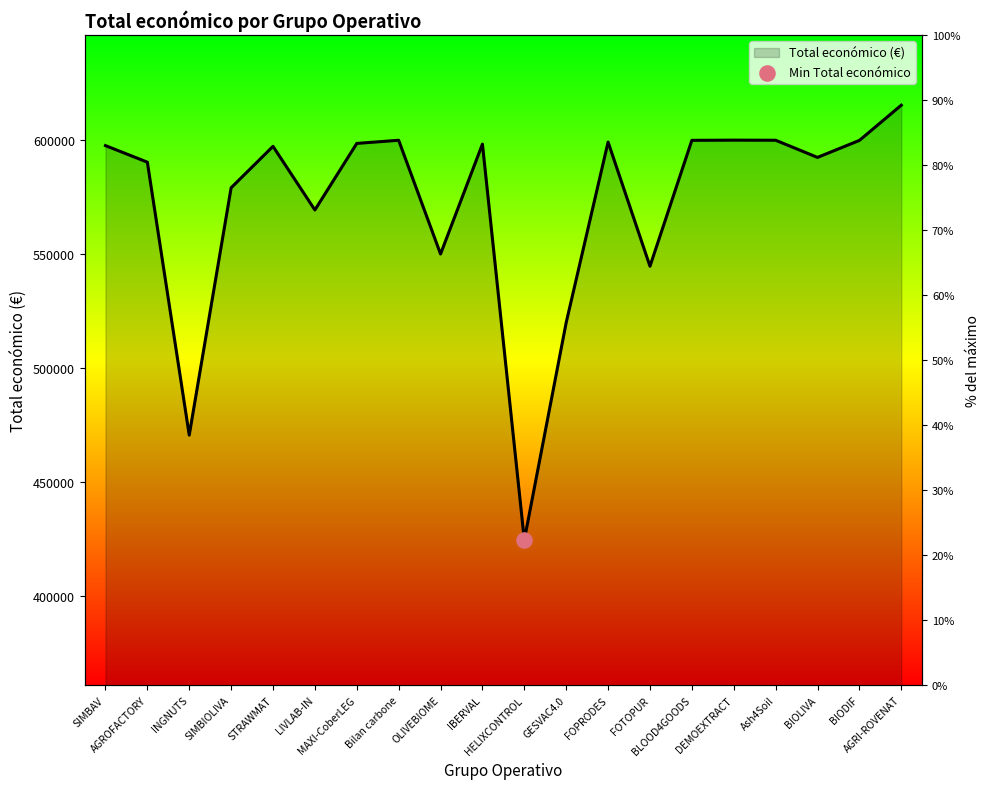

Which has a higher value, MAXI-CoberLEG or Ash4Soil?

Ash4Soil